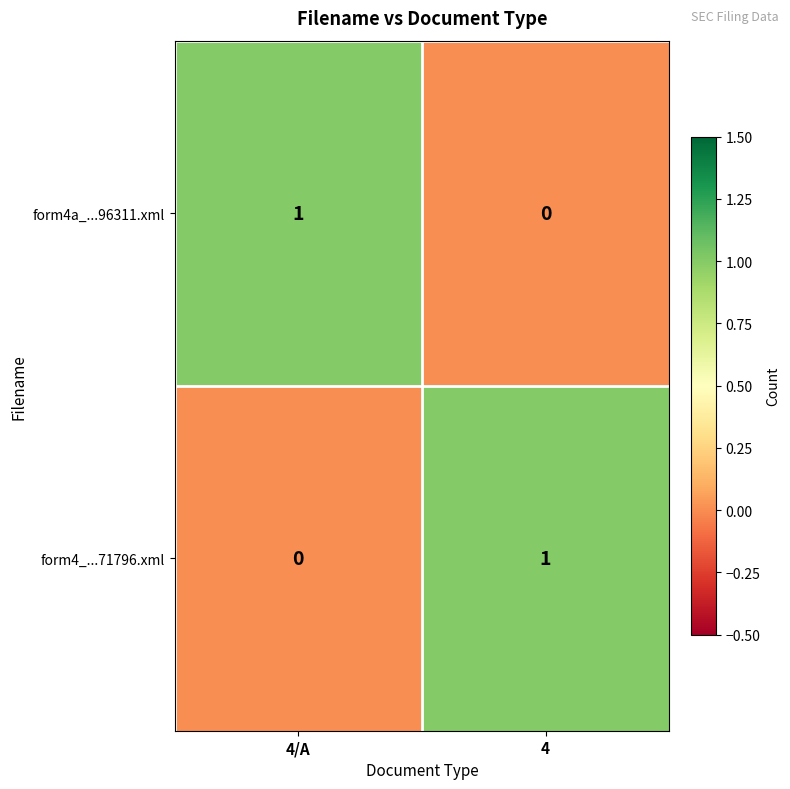

The value of form4_...71796.xml at 4 is 1. True or false?

True